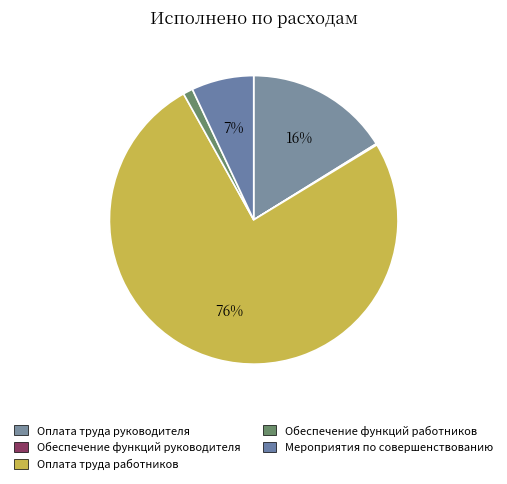

Is the sum of Обеспечение функций работников and Мероприятия по совершенствованию greater than half?

No